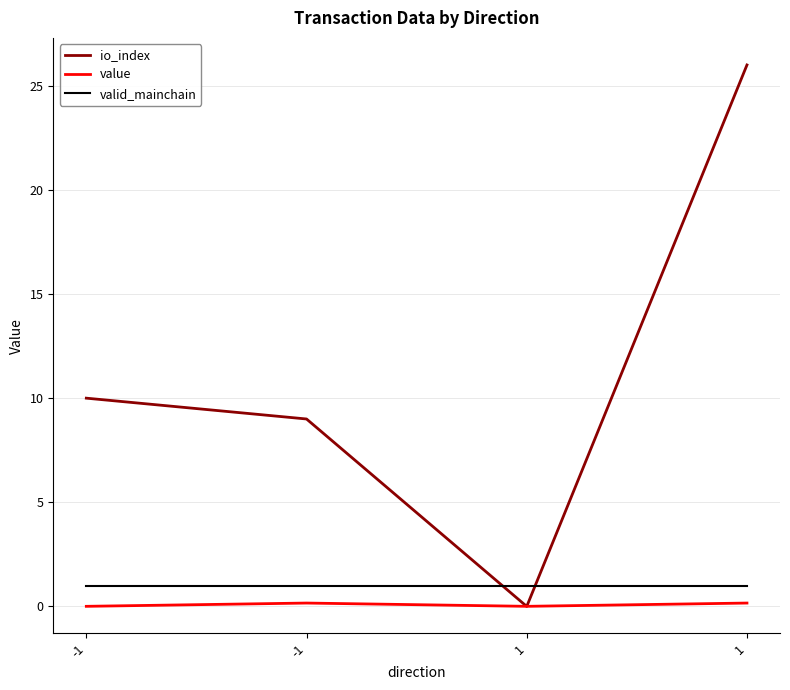

What is the difference between the maximum and second lowest values in the value series?

0.2